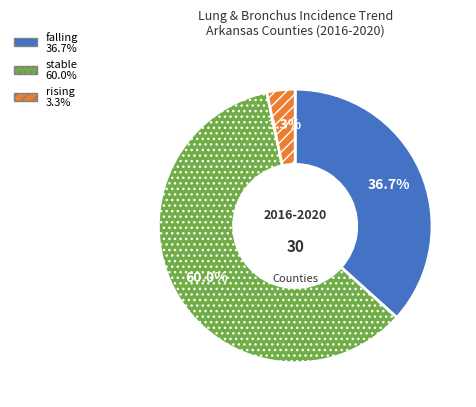

How many slices are in this pie chart?

3